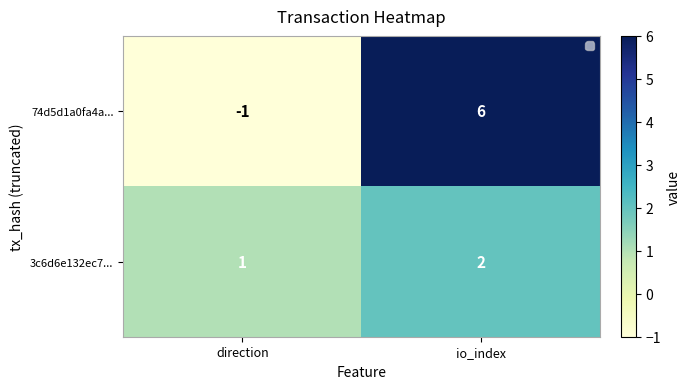

Where is 74d5d1a0fa4a... nearest to the value 2?

direction